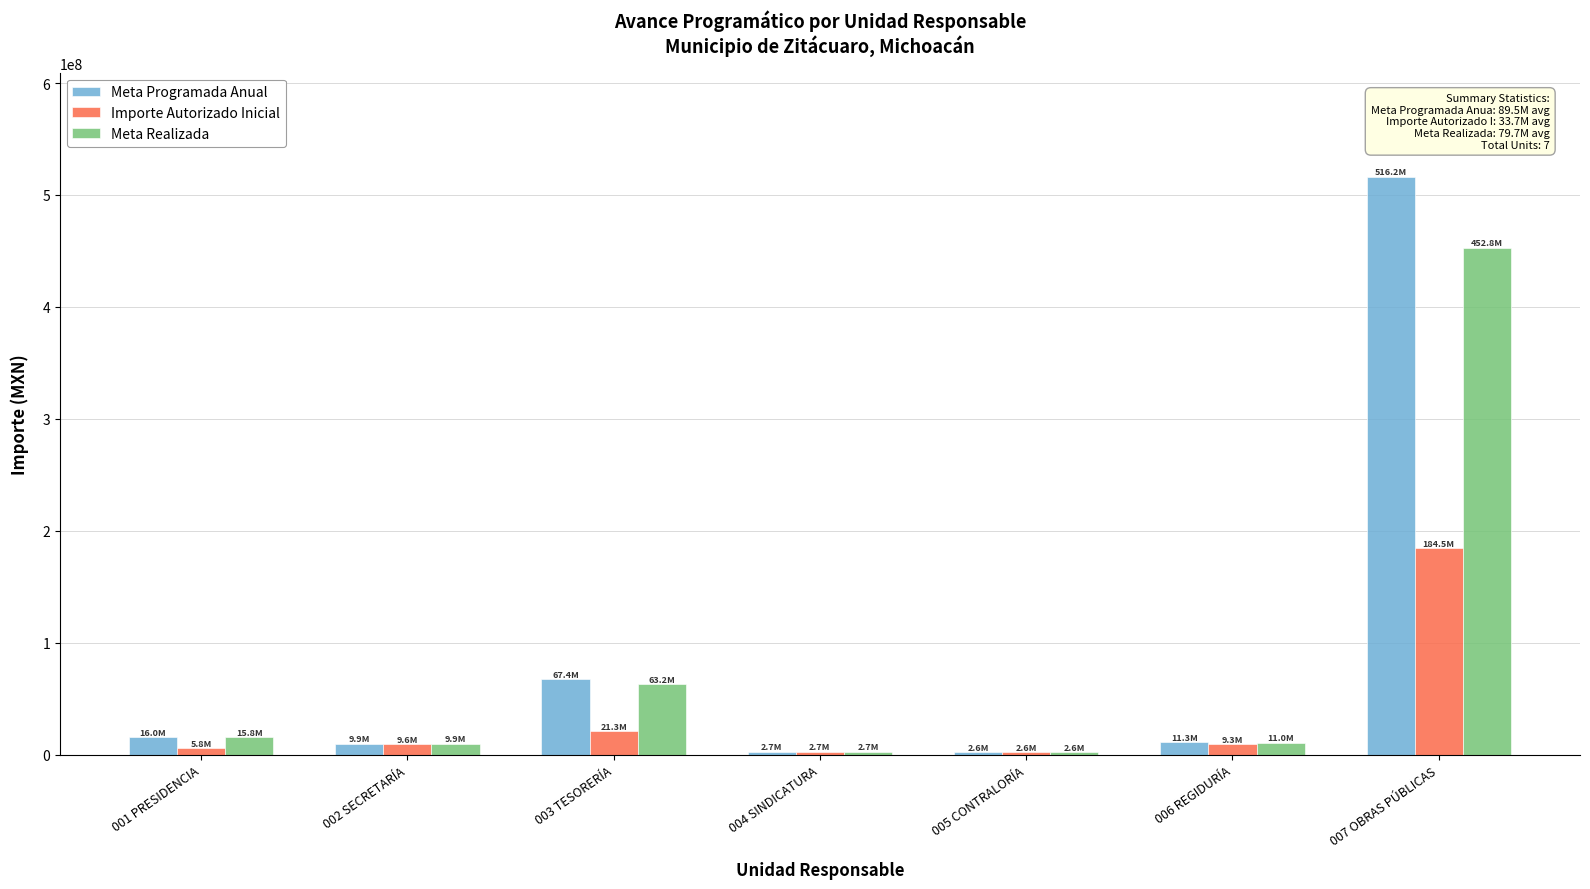

What is the label of the 5th bar from the right?

003 TESORERÍA